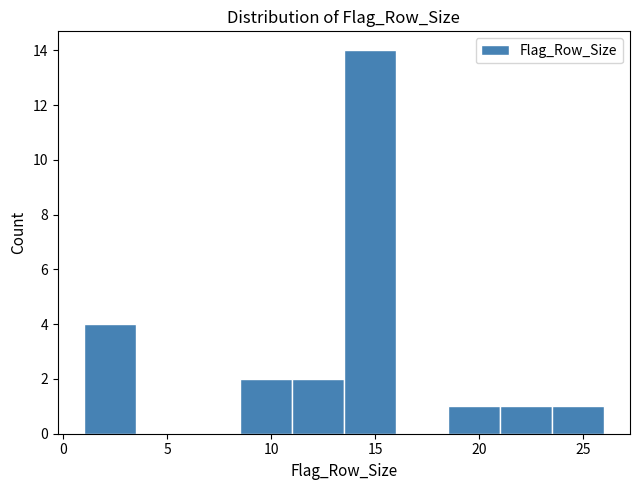

Which range on the x-axis has the tallest bar?

13.5 to 16.0